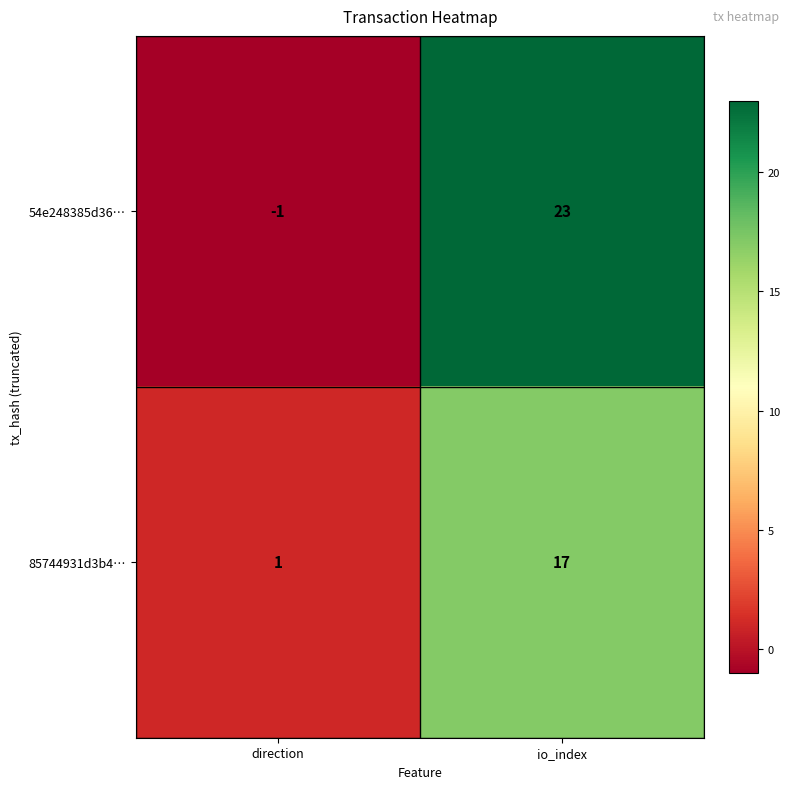

True or false: 85744931d3b4… has a value of 5 at io_index.

False